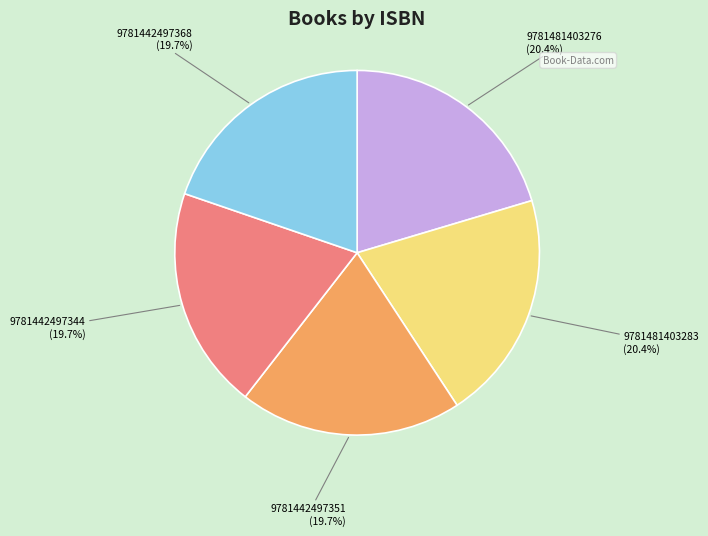

Is it true that 9781481403283 is 8% of the pie?

False